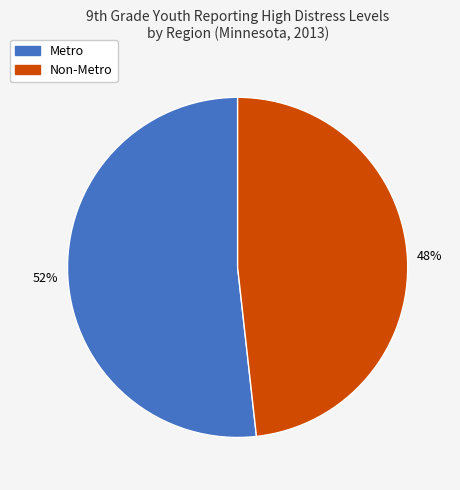

To the nearest percent, what percentage of the pie is Non-Metro?

48%